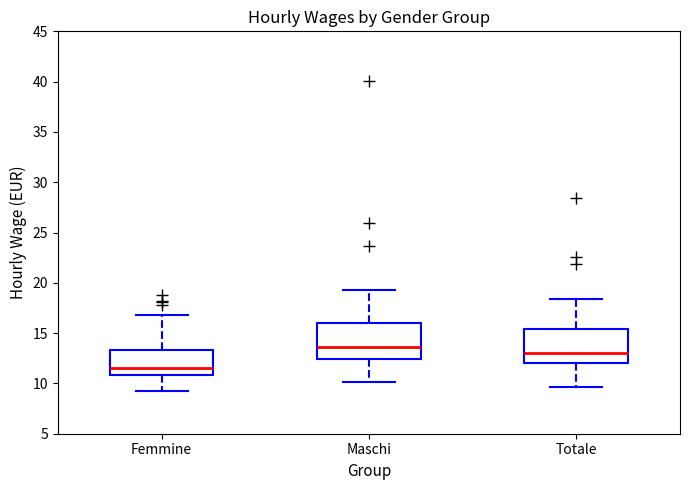

Where does the upper whisker of the box for Maschi end on the y-axis? The values are not printed on the chart, so give them approximately, as read against the axis.

19.5